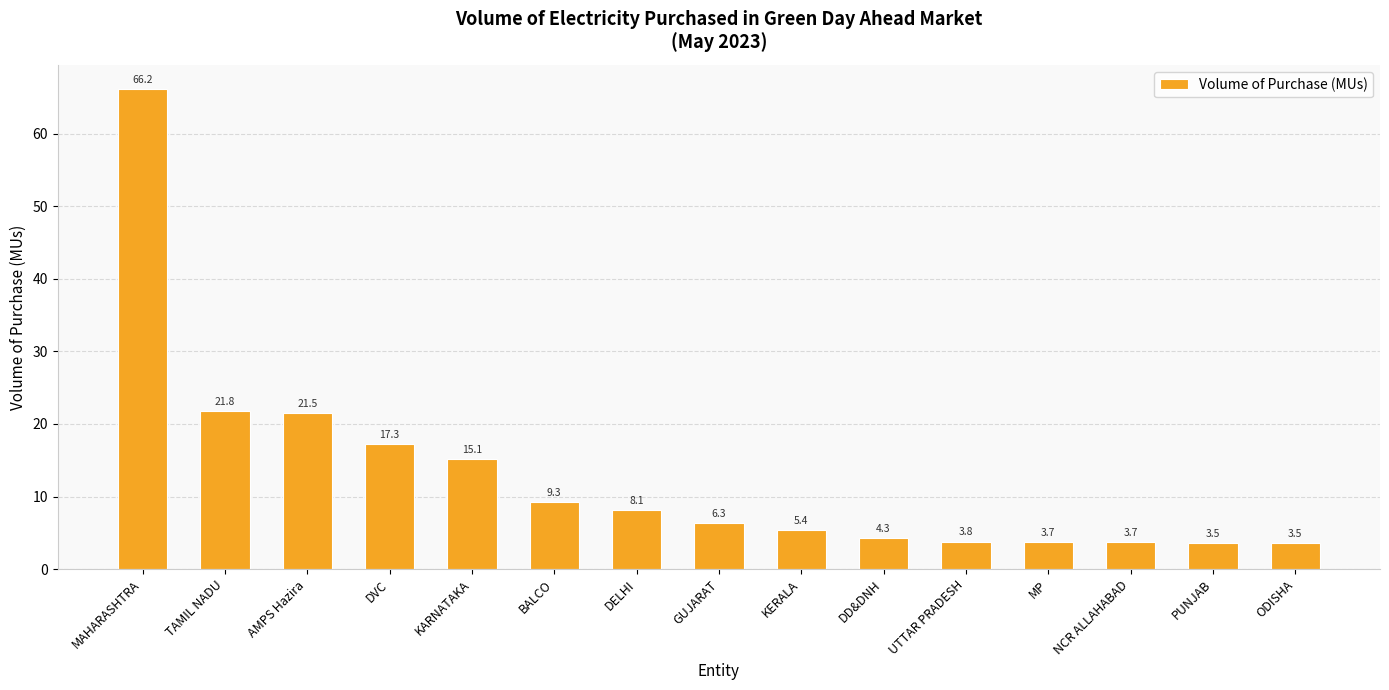

What value does the data have at TAMIL NADU?

21.8